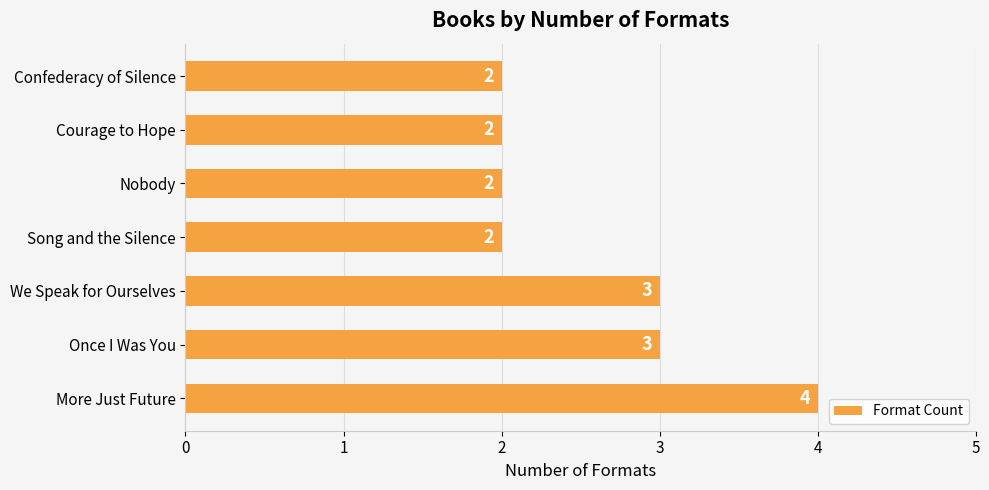

True or false: the data shows 2 at Confederacy of Silence.

True